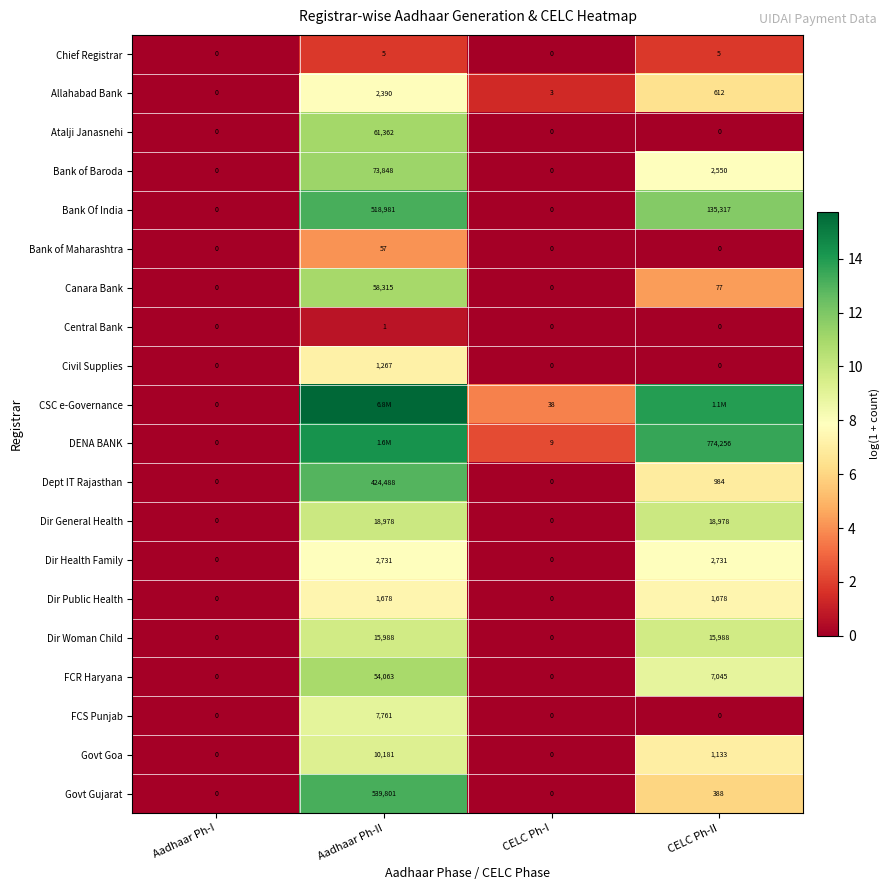

Where does the FCR Haryana series first go above 7045?

Aadhaar Ph-II